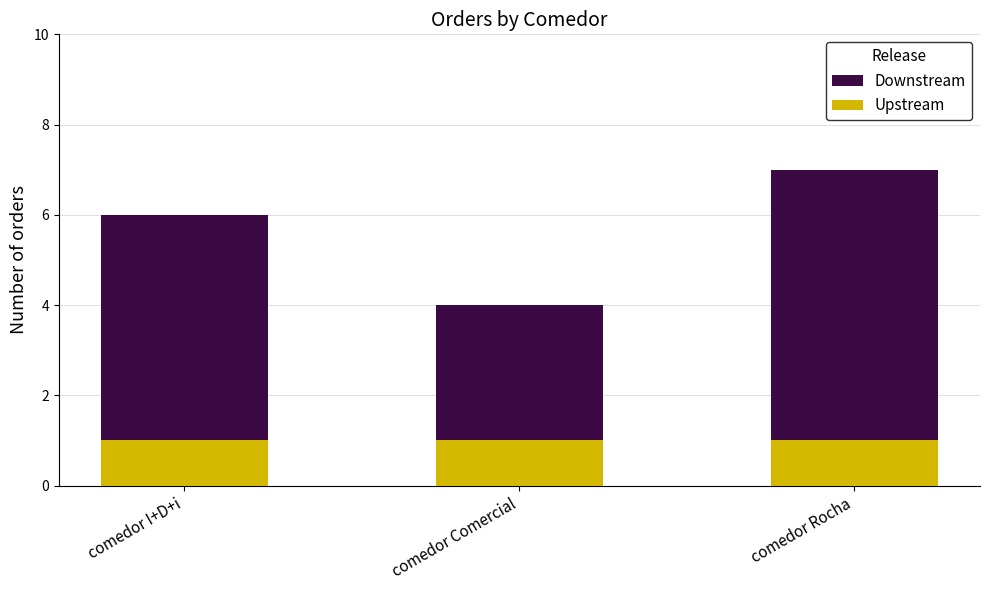

What is the label of the 3rd bar from the right?

comedor I+D+i